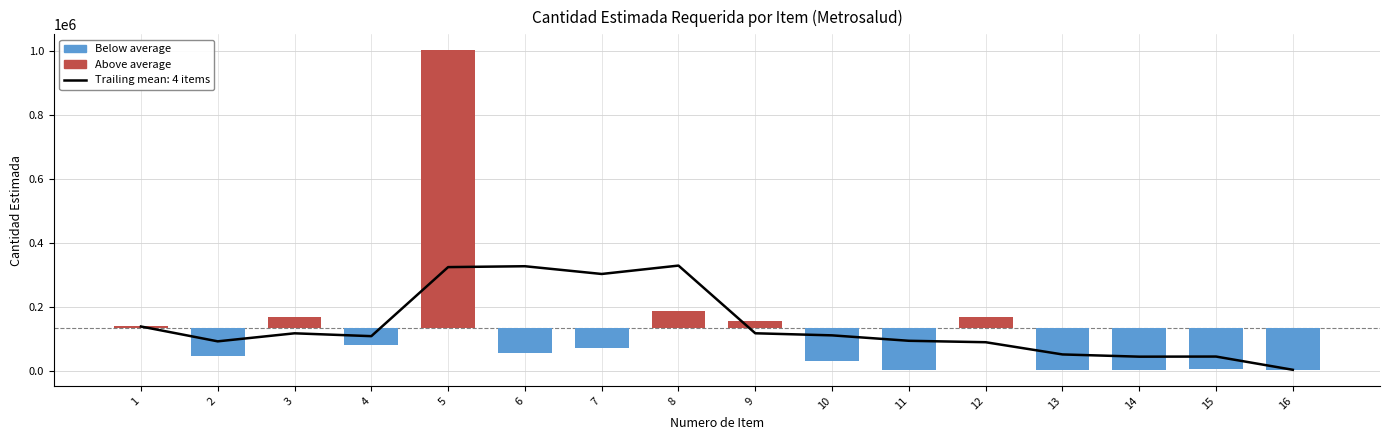

Reading left to right, transcribe all the data shown in this chart.

Above average: 6093.8	0.0	35093.8	0.0	871093.8	0.0	0.0	54093.8	23093.8	0.0	0.0	36093.8	0.0	0.0	0.0	0.0
Below average: 0.0	-86906.2	0.0	-50906.2	0.0	-75906.2	-61906.2	0.0	0.0	-101906.2	-129906.2	0.0	-129906.2	-129906.2	-128406.2	-129906.2